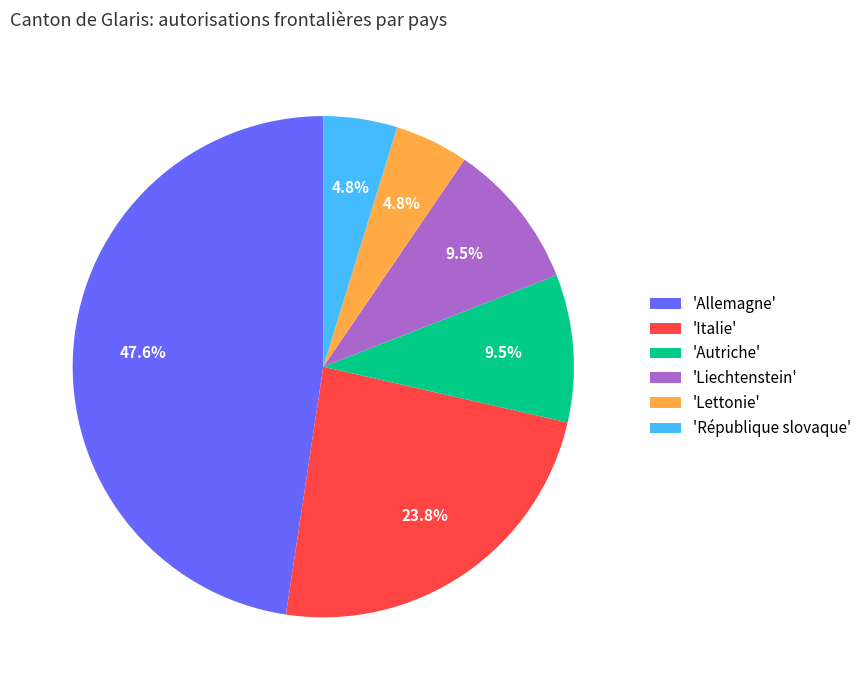

Which category has the biggest portion of the pie?

'Allemagne'